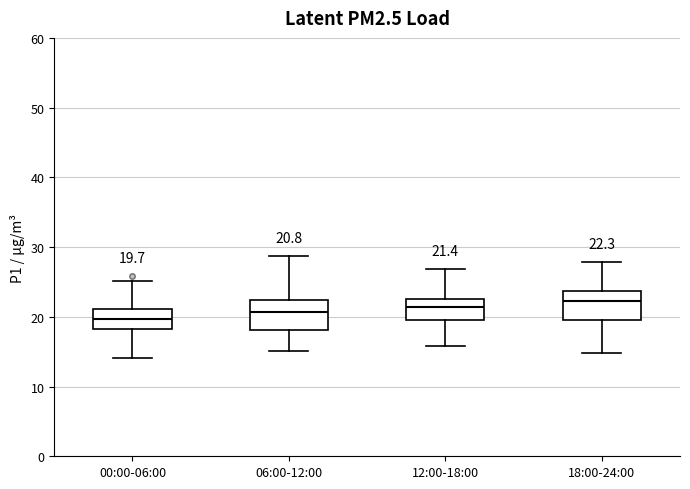

Which box has the lowest median line?

00:00-06:00